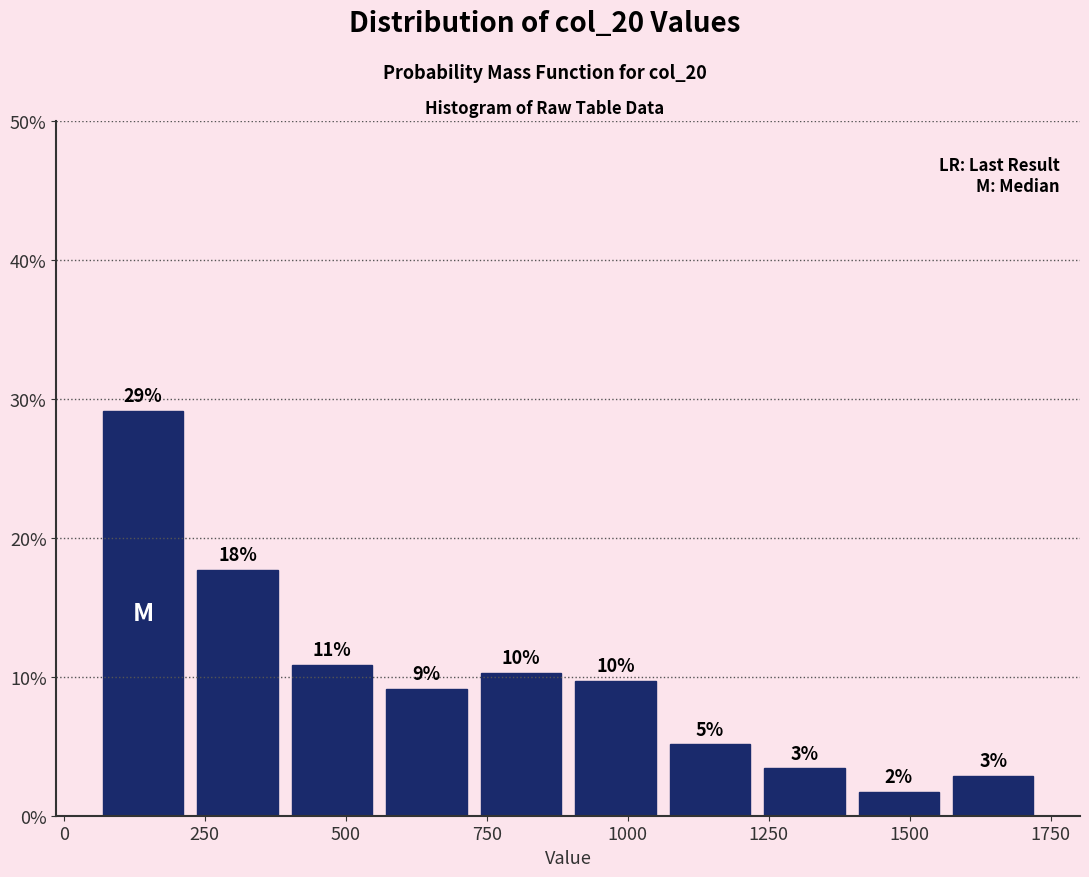

Read against the x-axis, roughly where is the centre of the tallest bar?

150